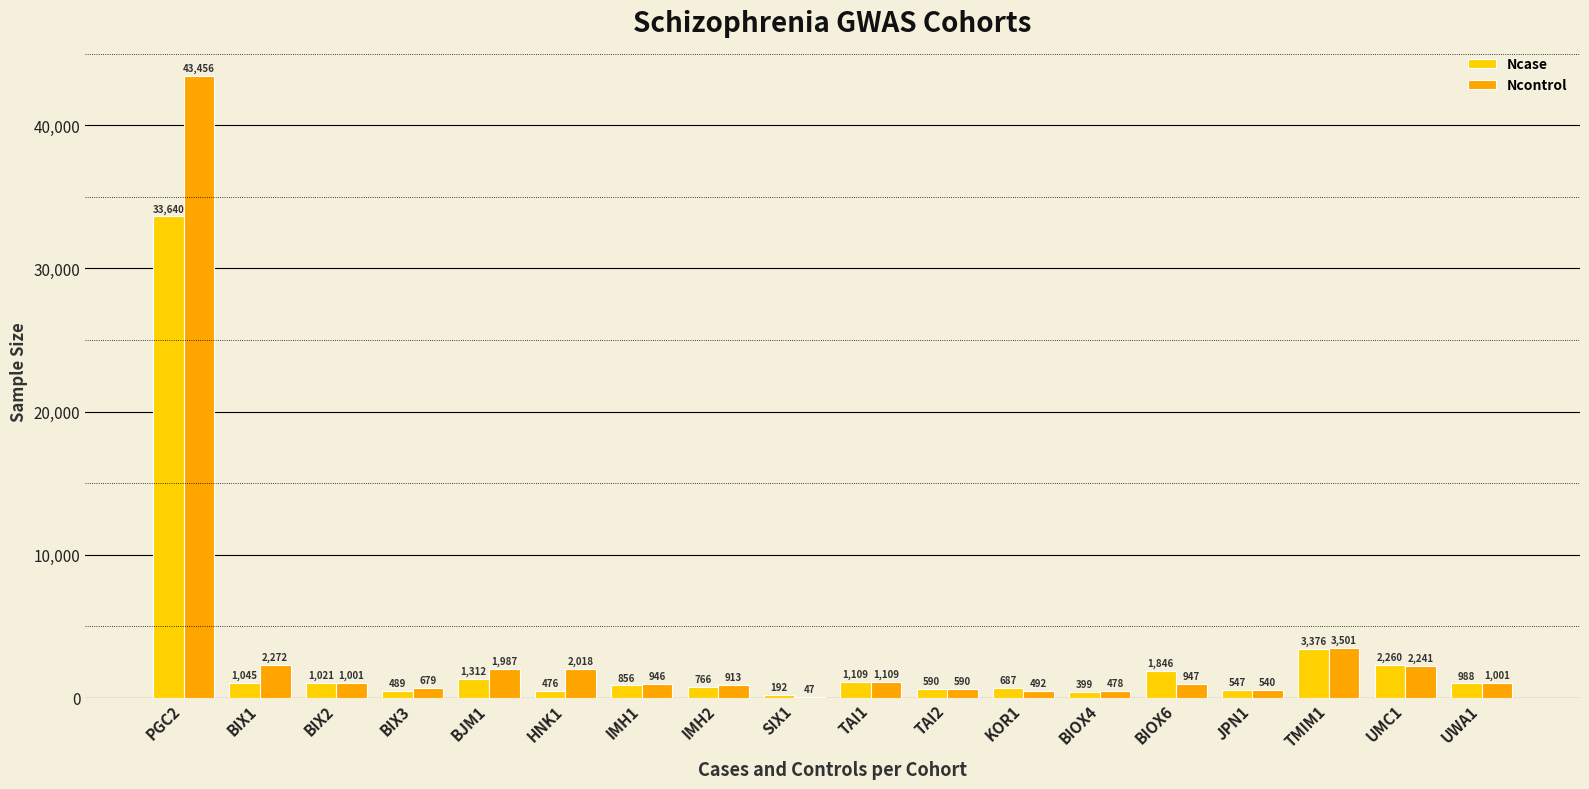

Reading left to right, transcribe all the data shown in this chart.

Ncase: 33640	1045	1021	489	1312	476	856	766	192	1109	590	687	399	1846	547	3376	2260	988
Ncontrol: 43456	2272	1001	679	1987	2018	946	913	47	1109	590	492	478	947	540	3501	2241	1001